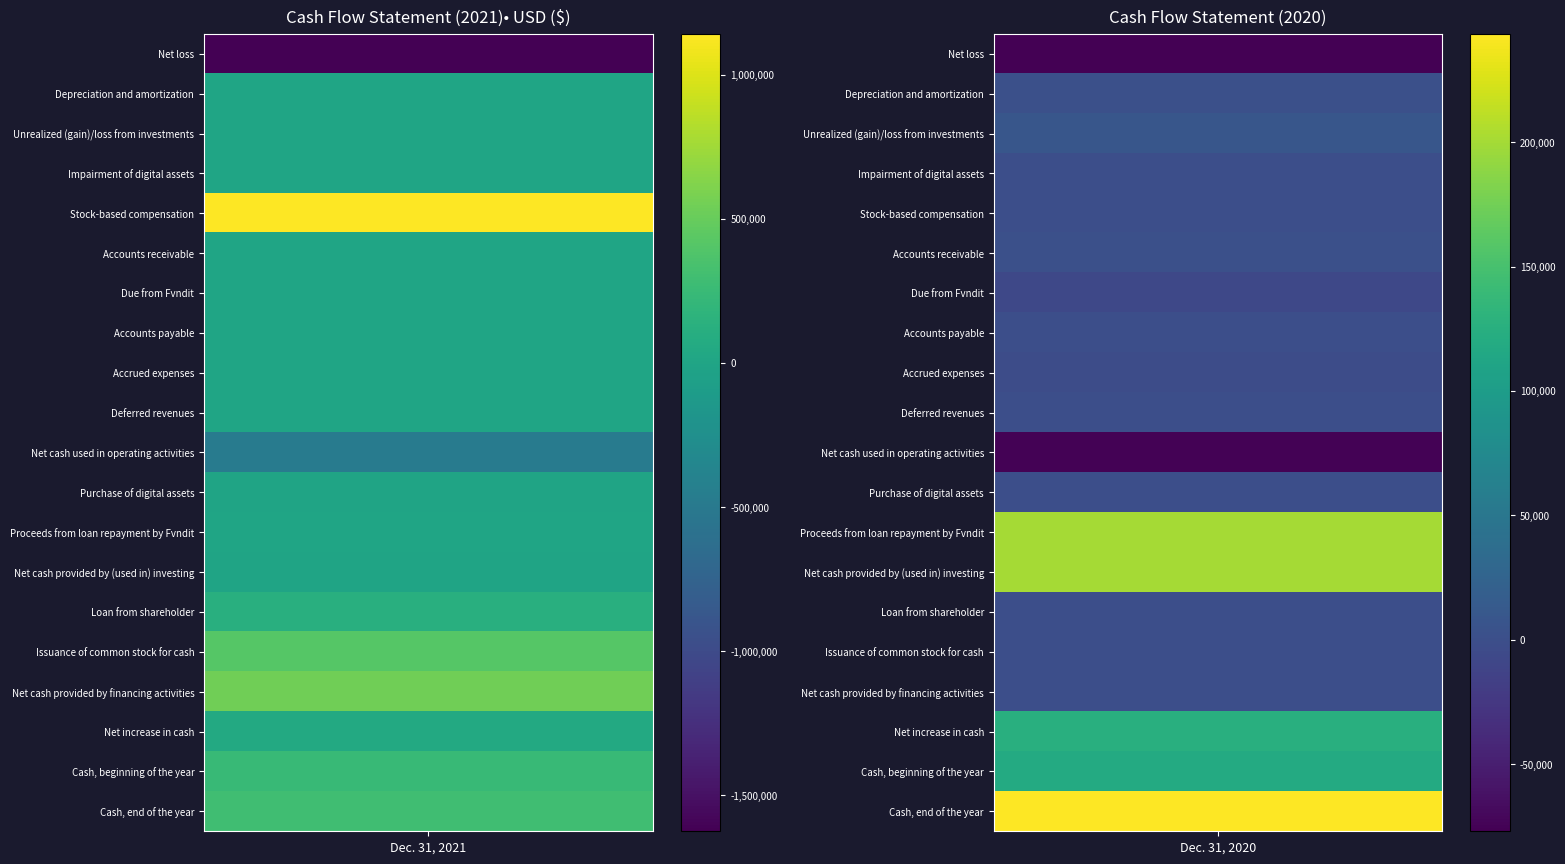

Is it true that Net cash provided by (used in) investing equals -10000 at 0?

True